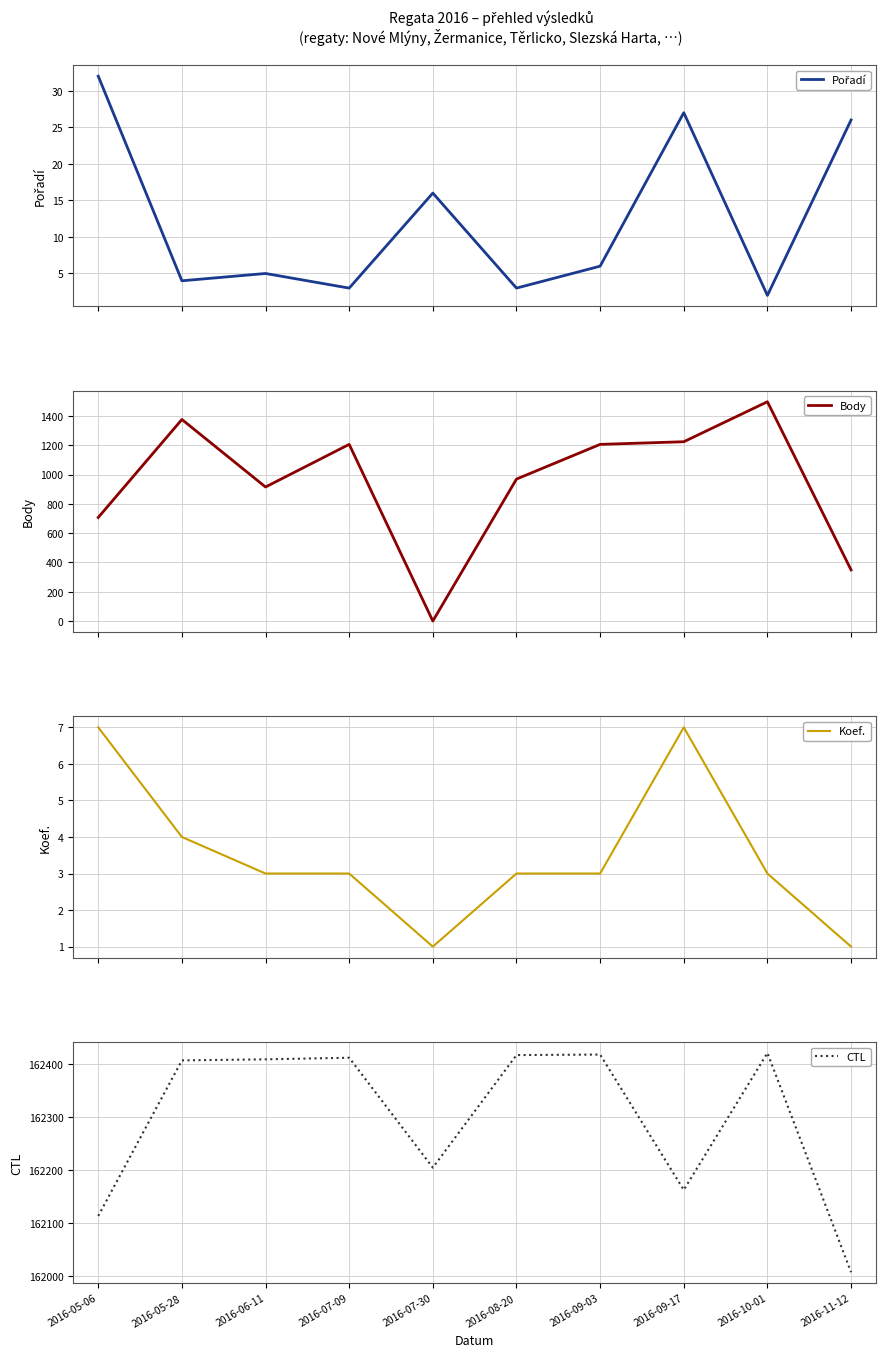

What is the difference between the maximum and minimum values in the Body series?

1497